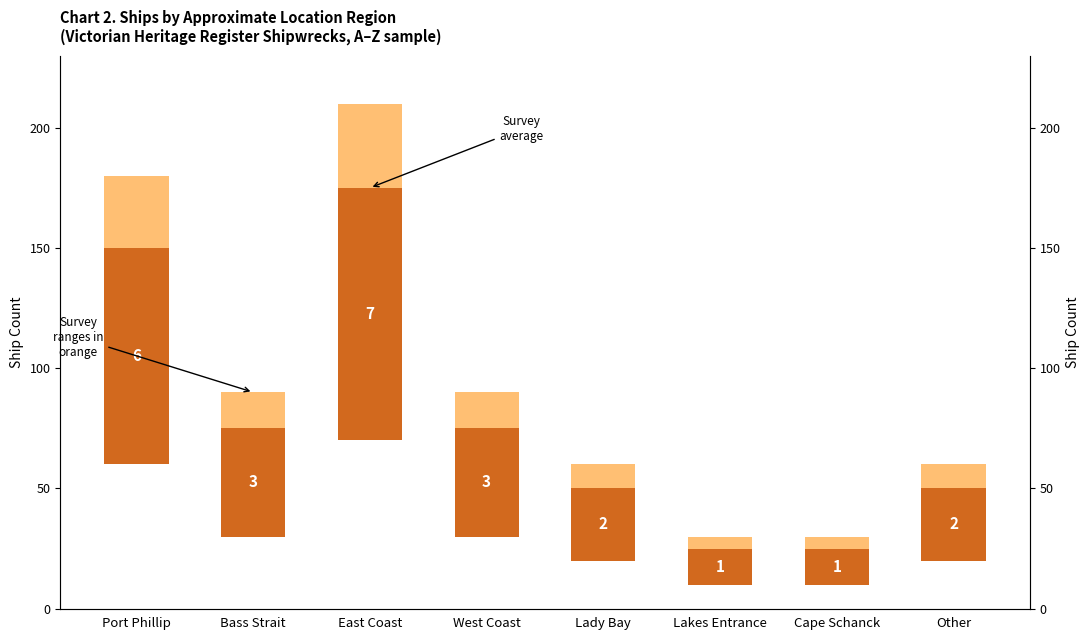

At which label is Range closest to 80?

Bass Strait